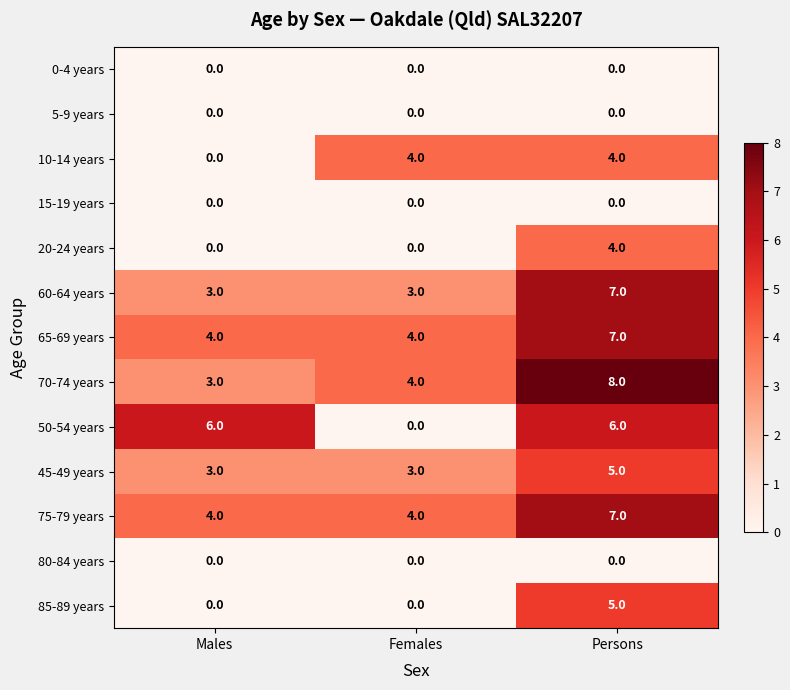

What is the total value across all series at Females?

22